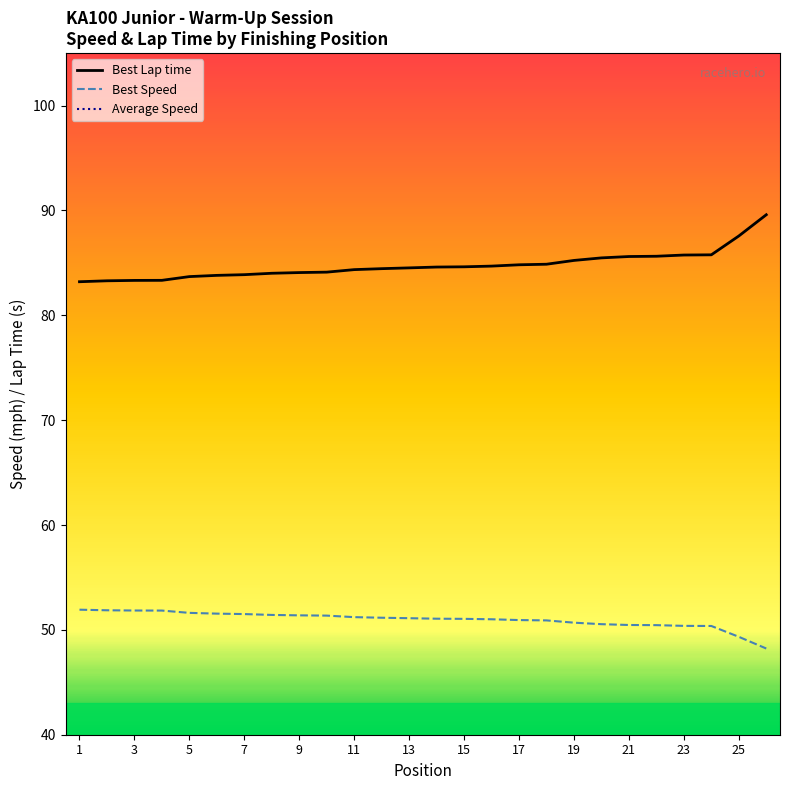

Rank the series by their maximum value, from highest to lowest.

Best Lap time, Best Speed, Average Speed